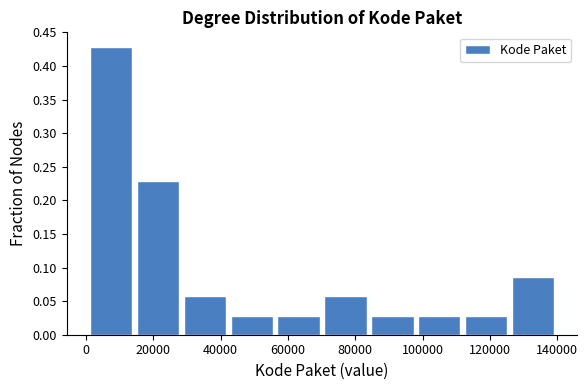

Reading left to right, transcribe this chart: for each bar, give the range it covers on the x-axis and its height. Neither the bar edges nor the heights are printed on the chart, so give them approximately, as read against the axes.

0 to 14000: 0.430
14000 to 28000: 0.230
28000 to 42000: 0.055
42000 to 56000: 0.030
56000 to 70000: 0.030
70000 to 84000: 0.055
84000 to 98000: 0.030
98000 to 112000: 0.030
112000 to 126000: 0.030
126000 to 140000: 0.085